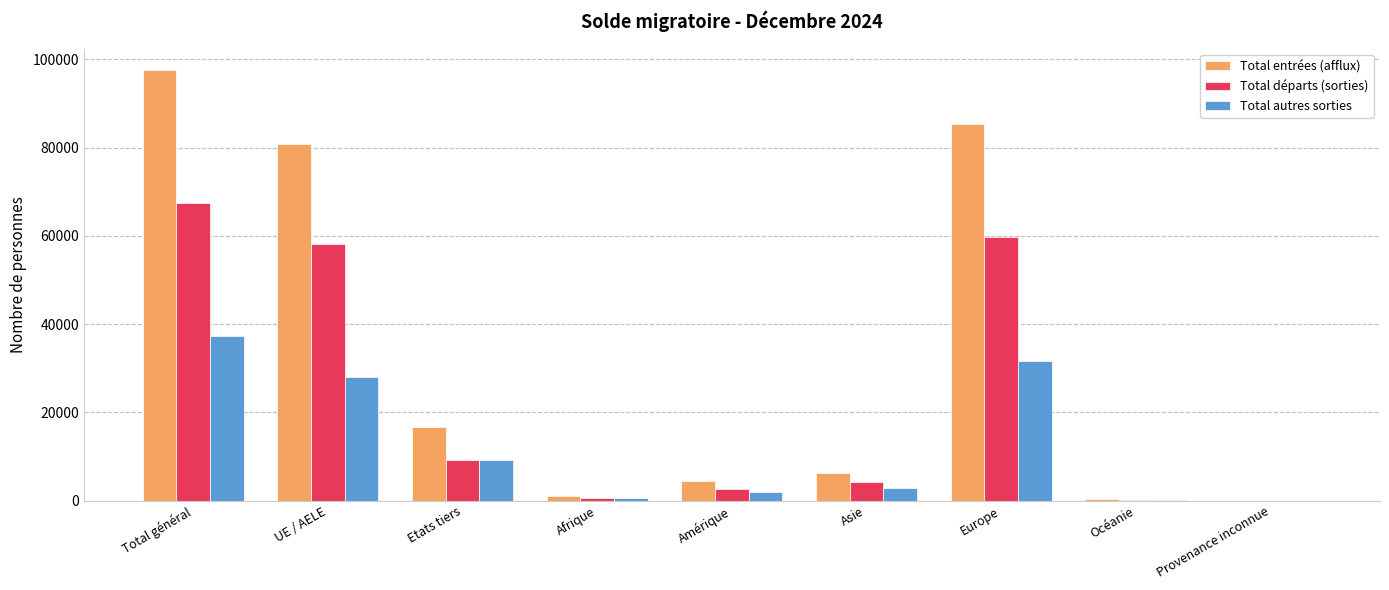

Which series changed the most between UE / AELE and Asie?

Total entrées (afflux)